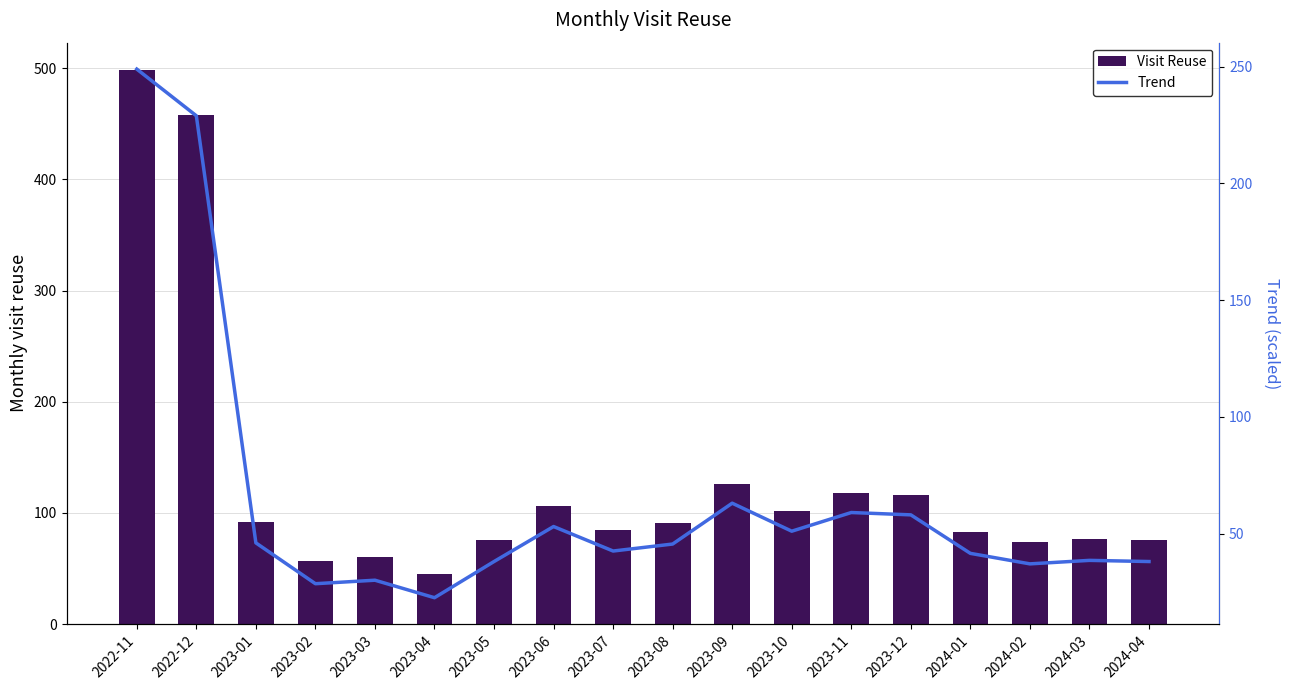

Which label corresponds to the smallest value in the chart?

2023-04